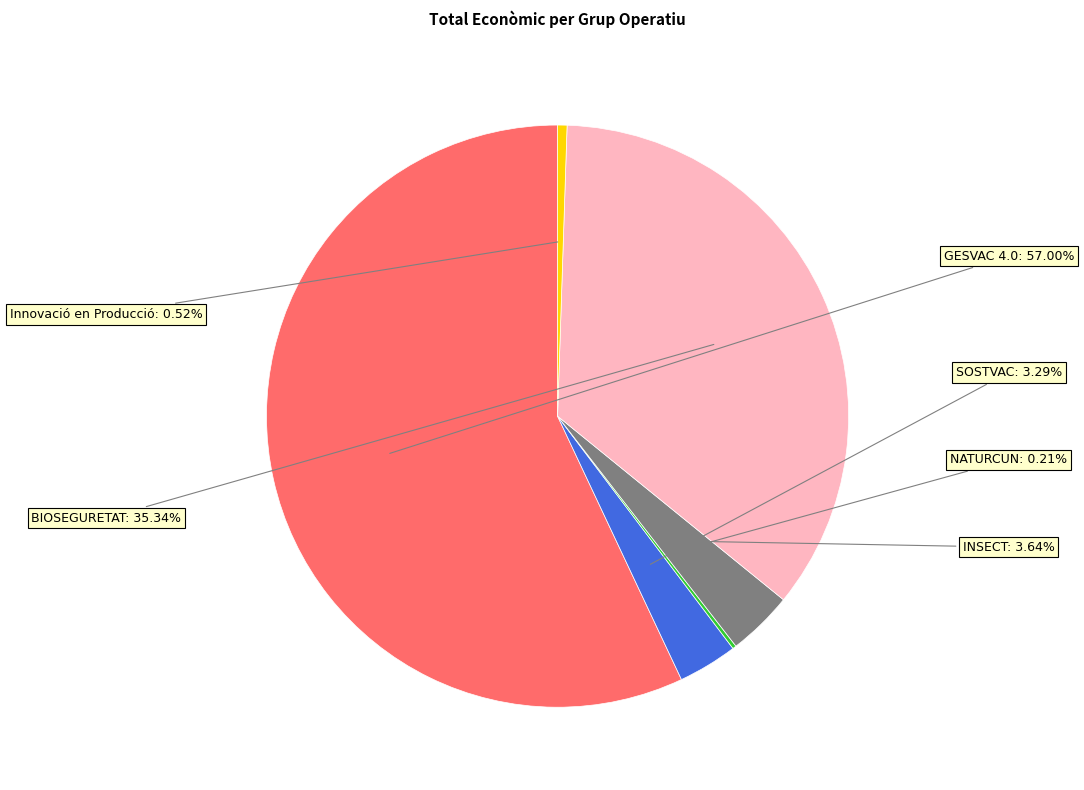

Is there any slice that represents more than half of the pie?

Yes